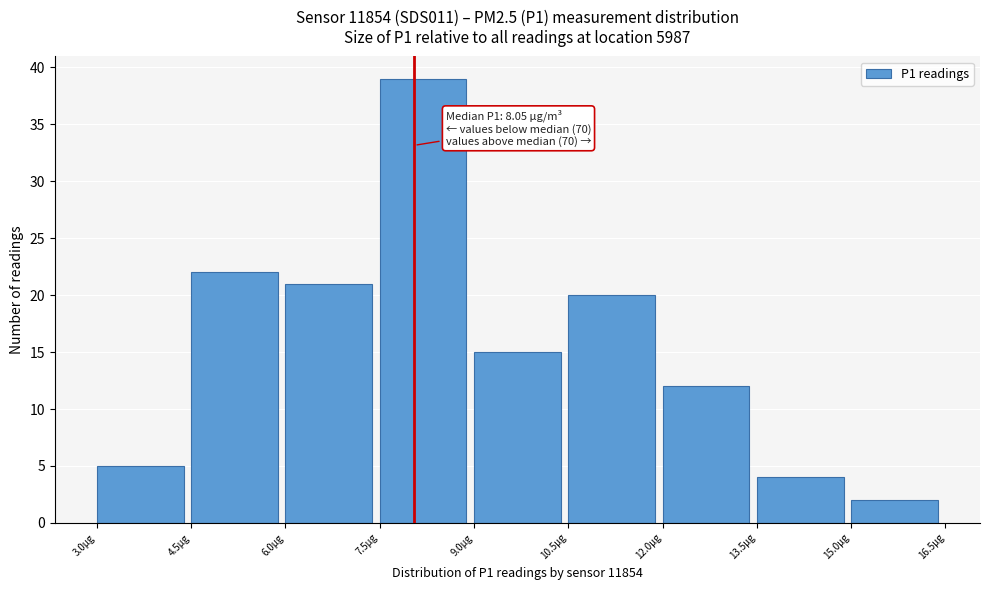

Which range on the x-axis has the tallest bar?

7.5 to 9.0